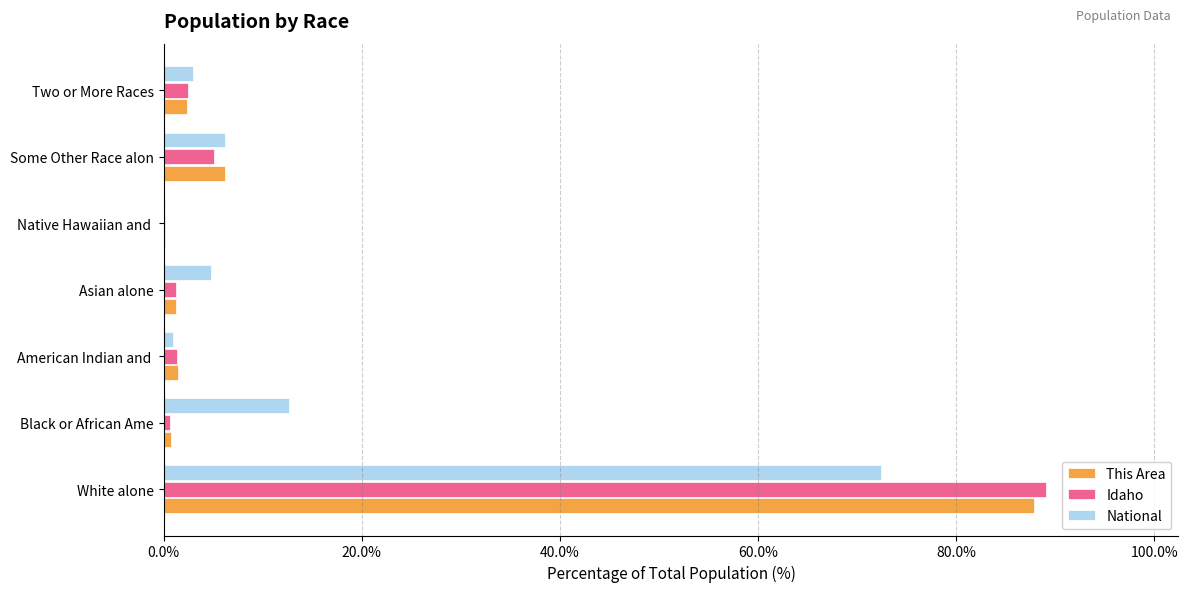

Which category has the highest value in the National series?

White alone